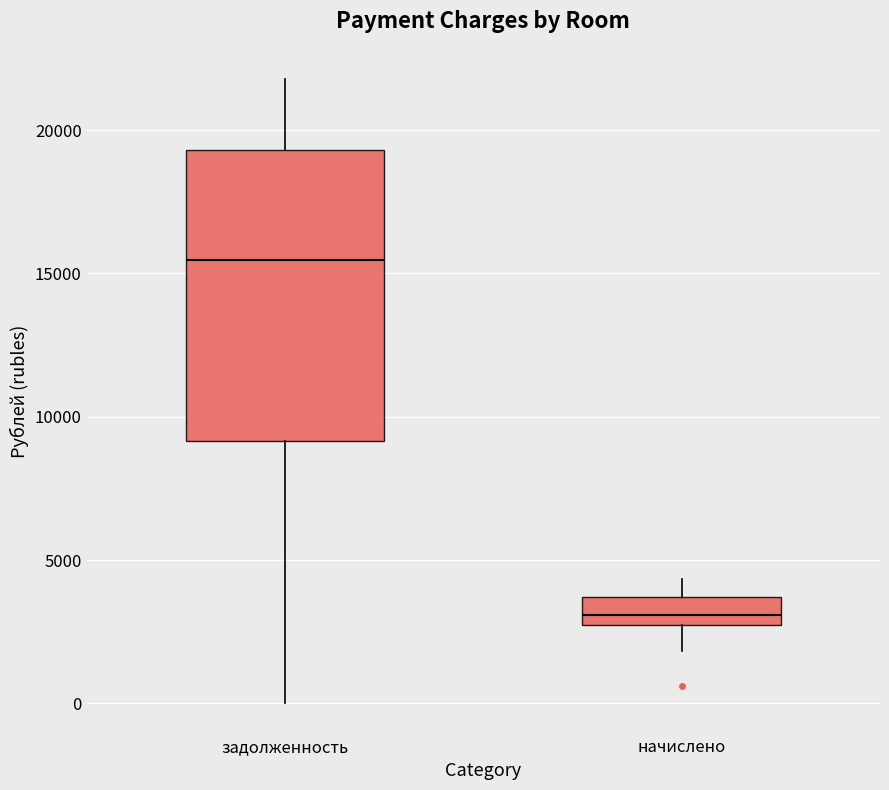

Which box has the lowest median line?

начислено